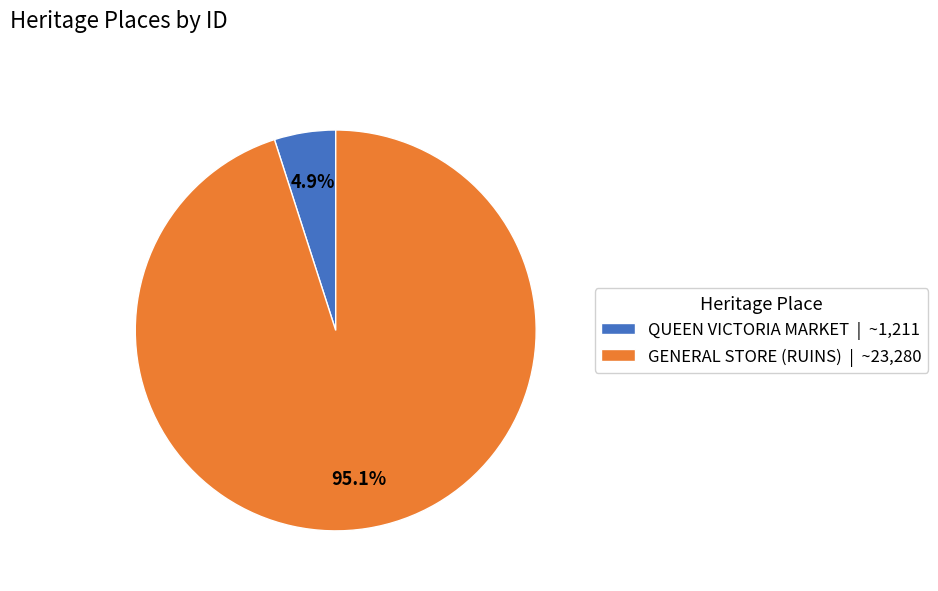

What is the majority slice?

GENERAL STORE (RUINS)